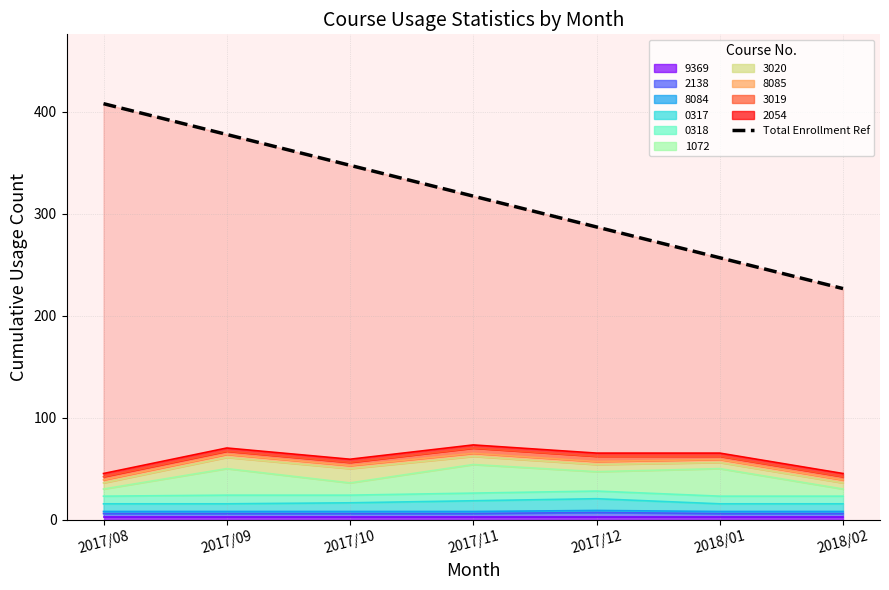

What is the greatest value displayed?

407.7